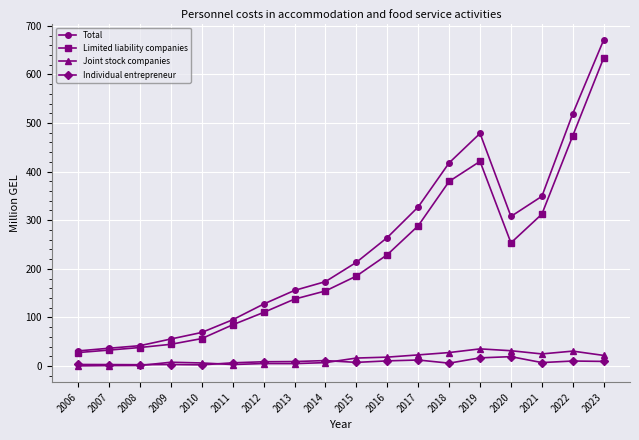

At which label does Limited liability companies reach its peak?

2023